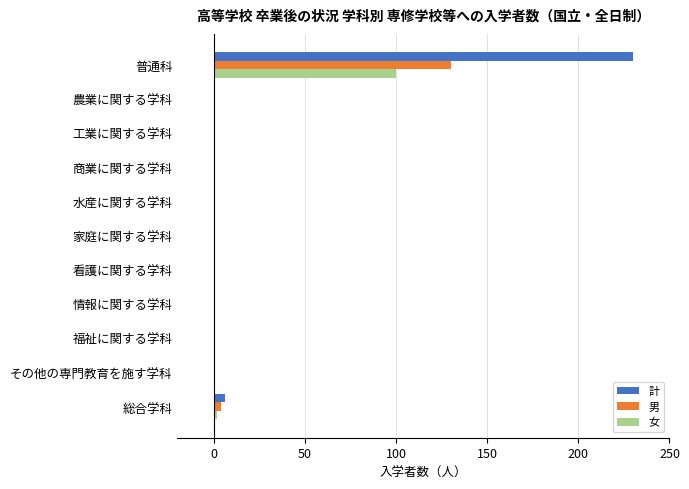

What is the maximum value shown in the chart?

230